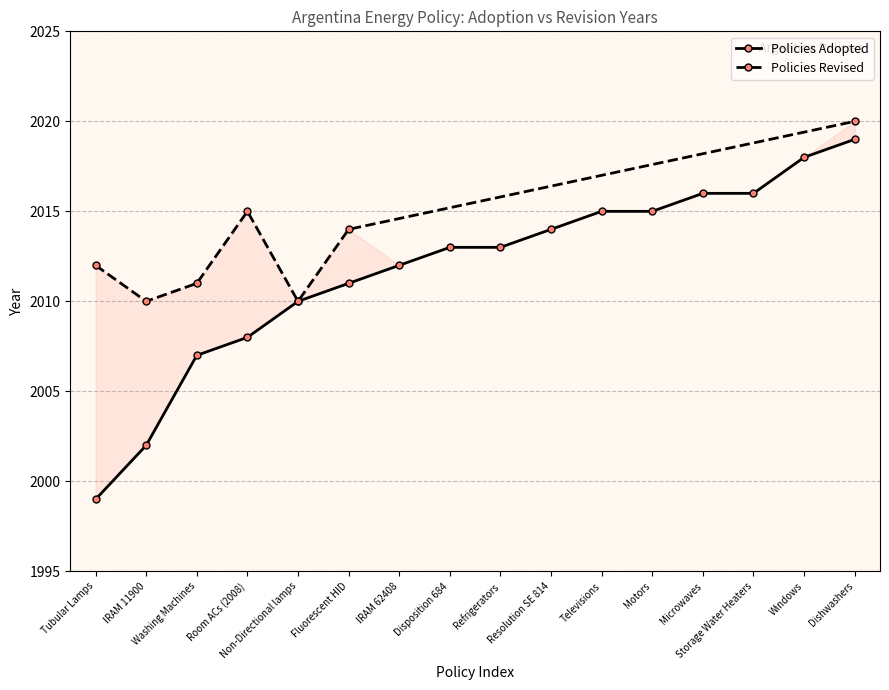

List the labels in order of value, largest first.

Dishwashers, Windows, Microwaves, Storage Water Heaters, Televisions, Motors, Resolution SE 814, Disposition 684, Refrigerators, IRAM 62408, Fluorescent HID, Non-Directional lamps, Room ACs (2008), Washing Machines, IRAM 11900, Tubular Lamps